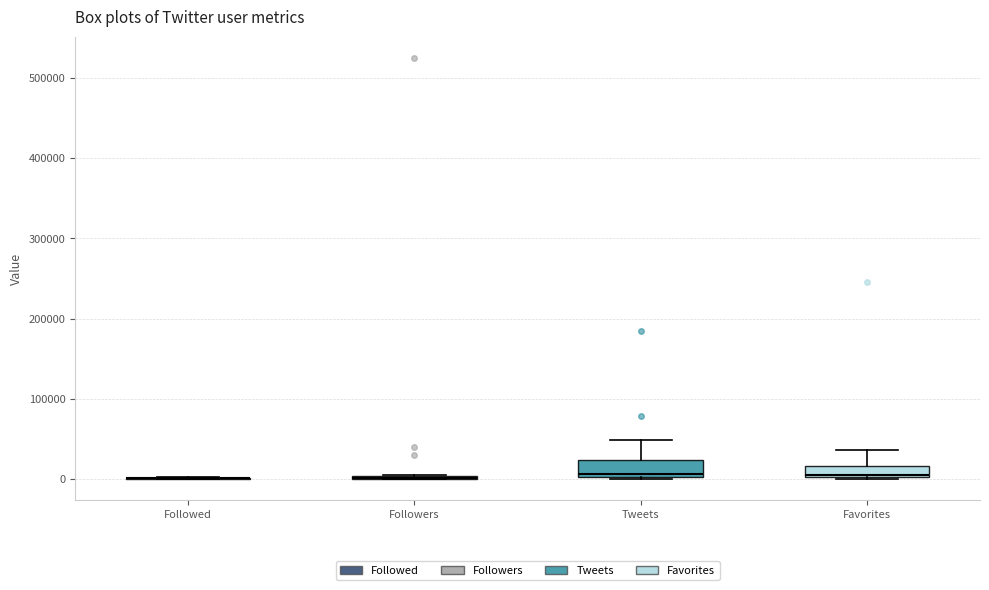

Where is the lower edge of the box for Tweets on the y-axis? The values are not printed on the chart, so give them approximately, as read against the axis.

0